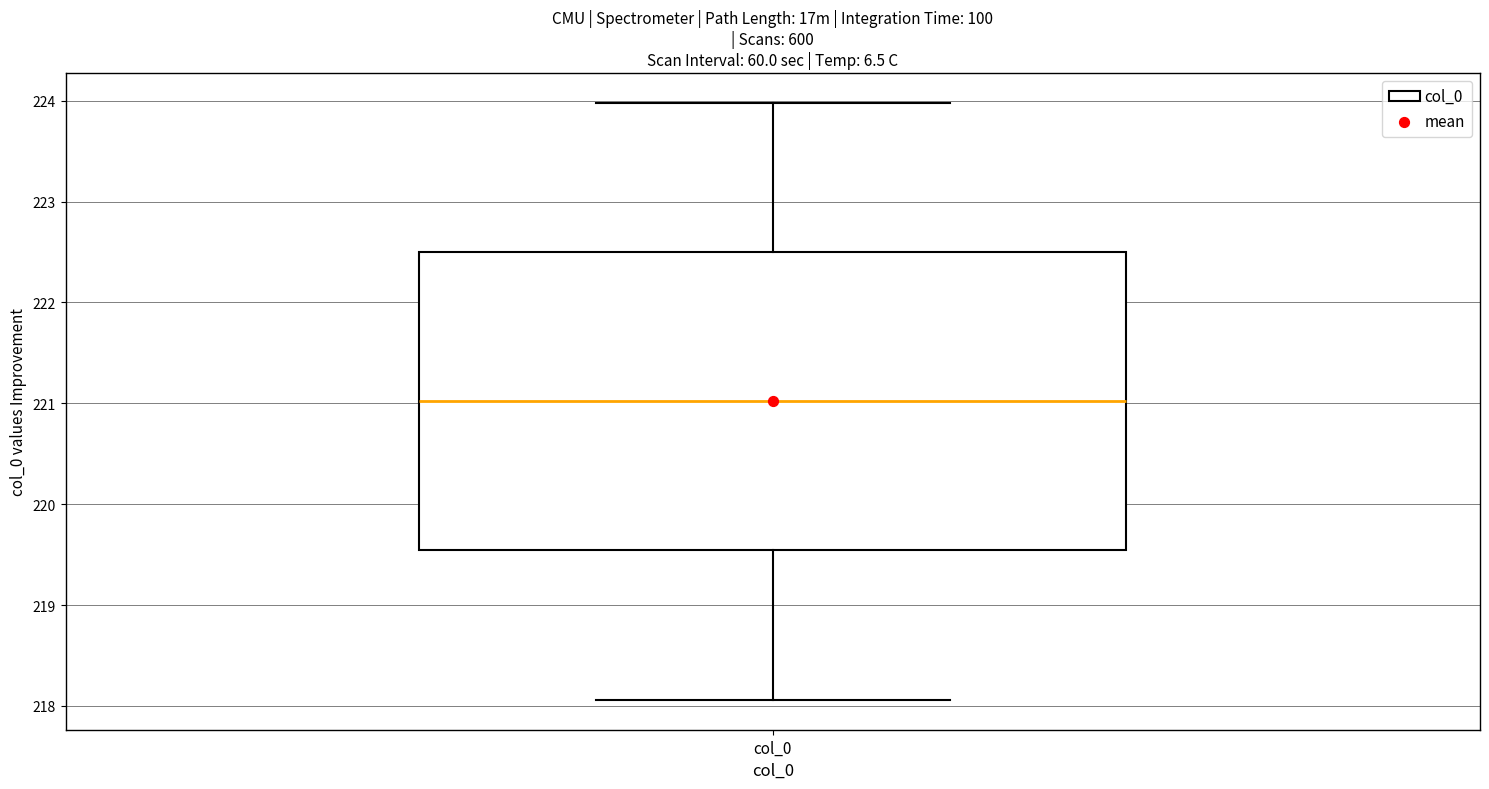

Read this box plot against the y-axis: the position of the median line, the range covered by the box, and the ends of both whiskers. The values are not printed on the chart, so give them approximately, as read against the axis.

median 221.0, box 219.5 to 222.5, whiskers 218.1 to 224.0